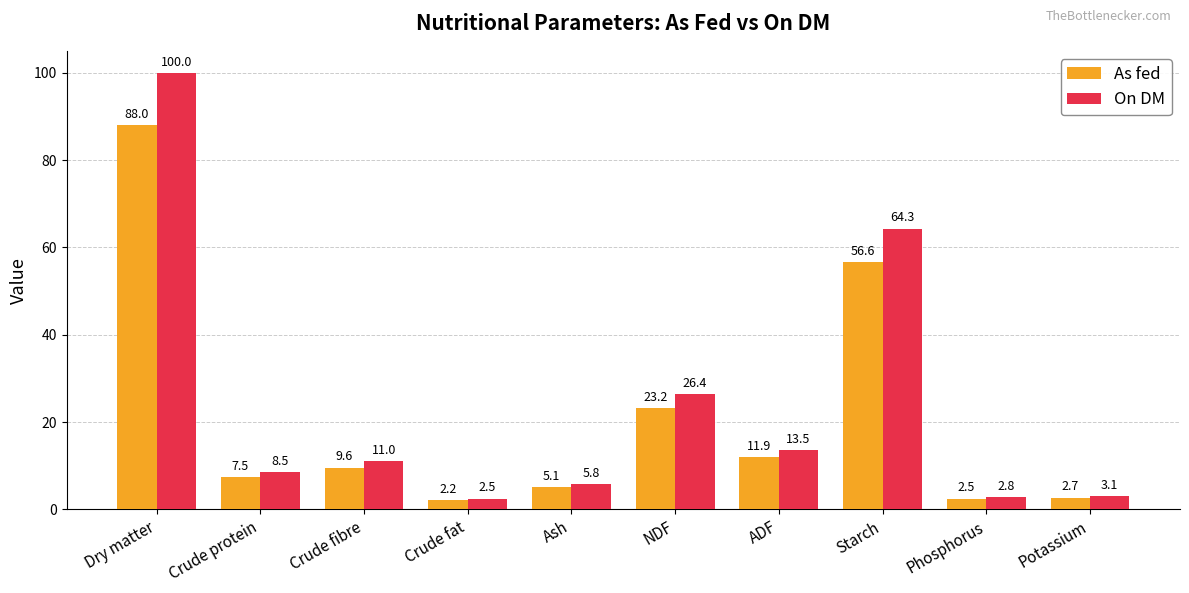

The value of As fed at Starch is 56.6. True or false?

True